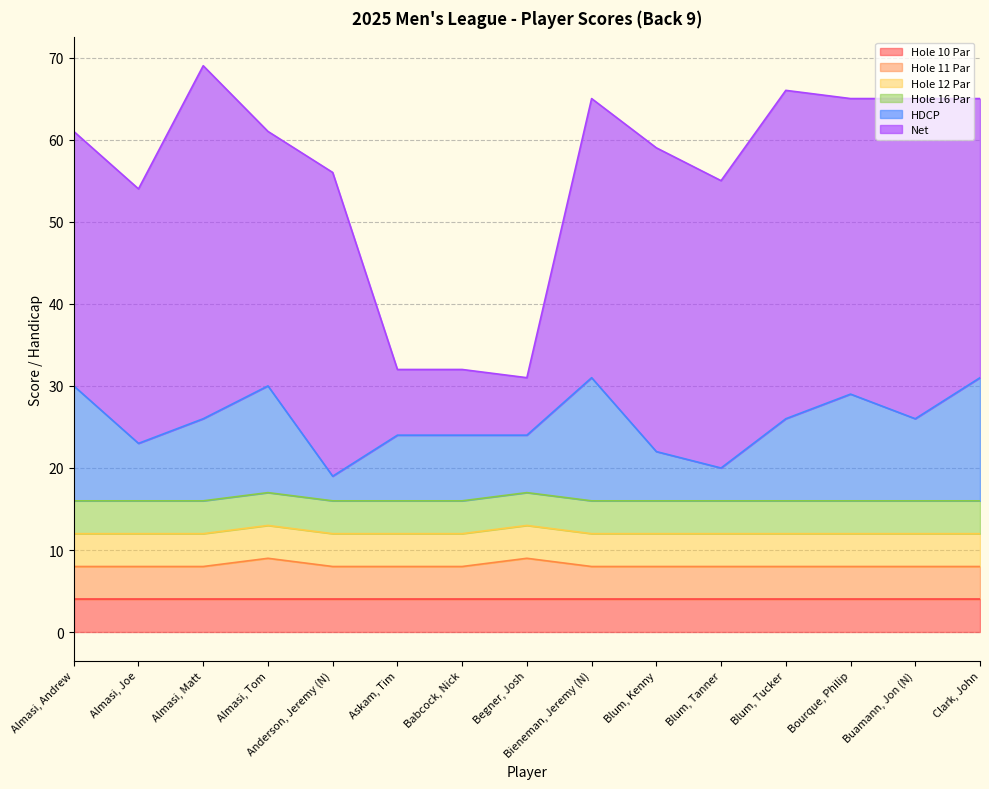

What is the highest value of the Net series?

43